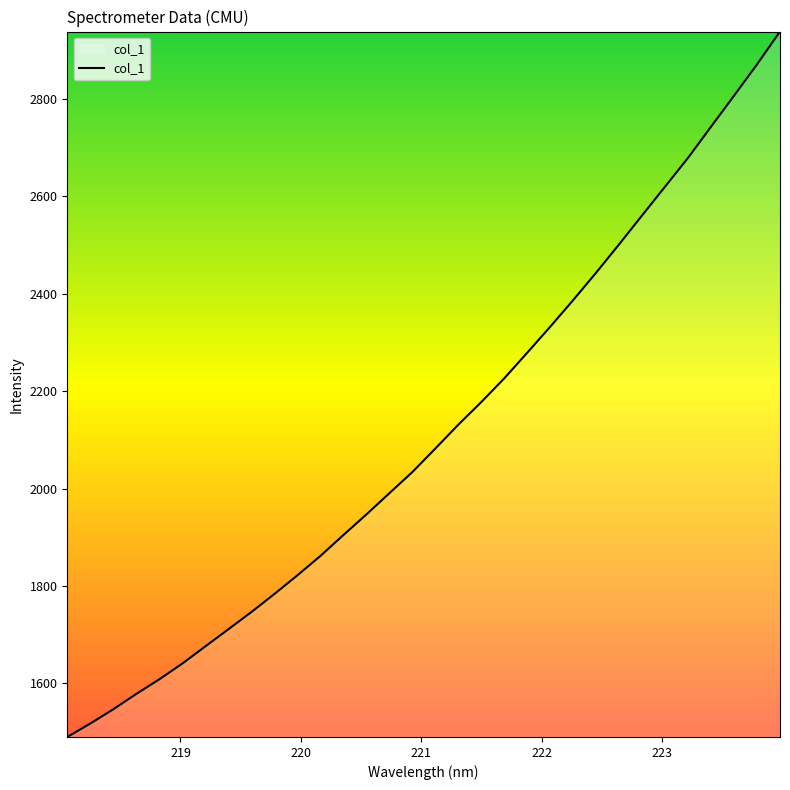

What is the minimum value shown in the chart?

1490.0